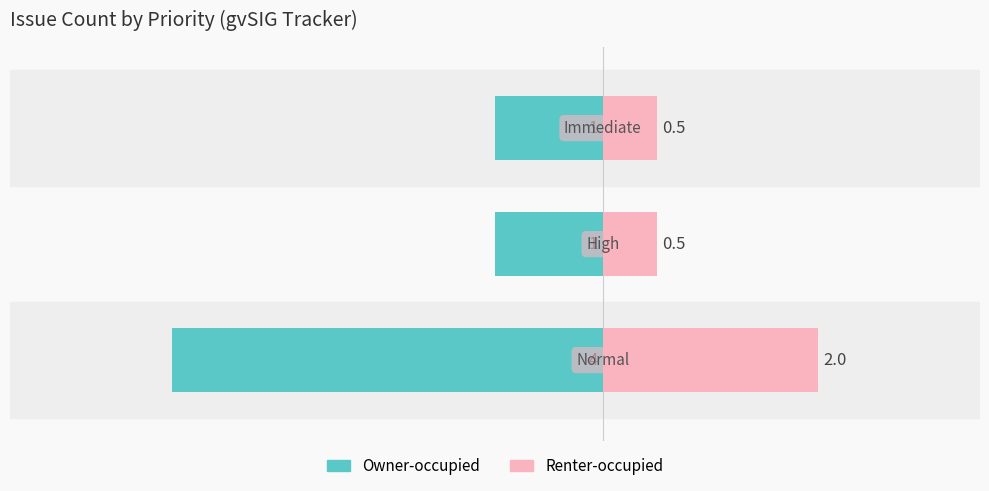

Does the chart contain any negative values?

Yes